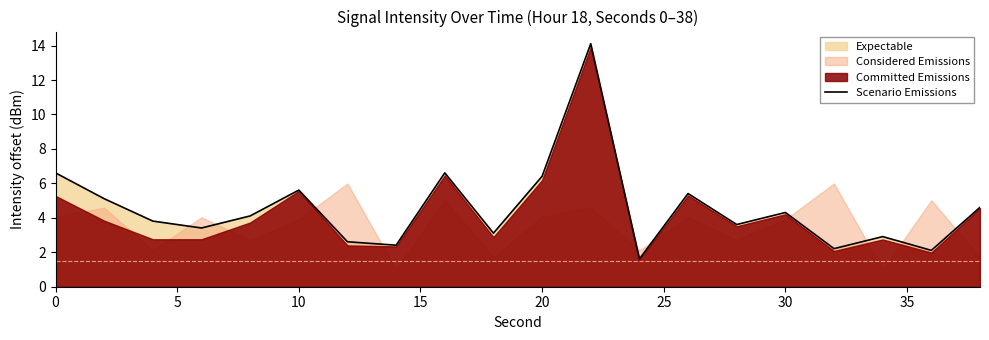

What is the maximum value for Scenario Emissions?

14.1